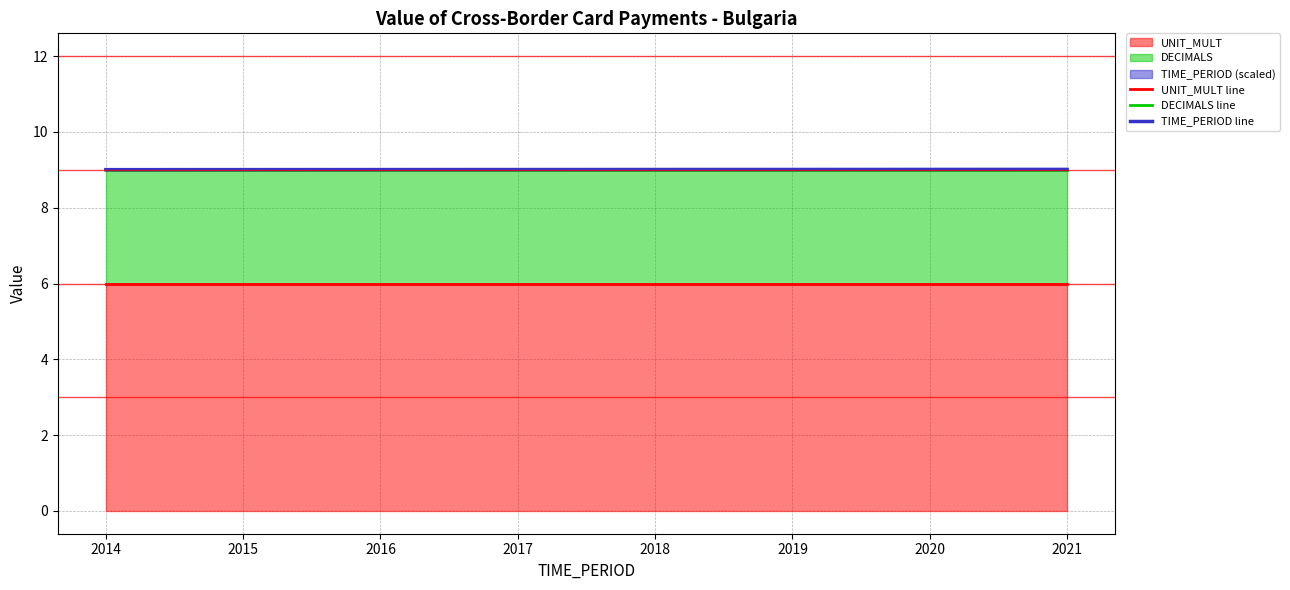

Which series has the widest spread of values?

TIME_PERIOD line